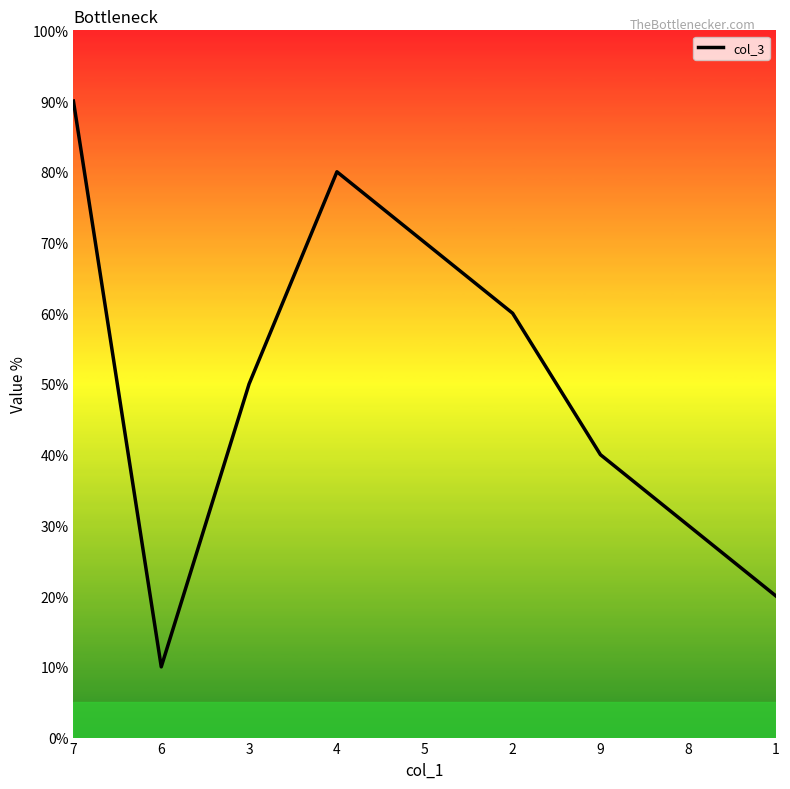

How many interior local valleys (lower than both neighbors) does the data have?

1